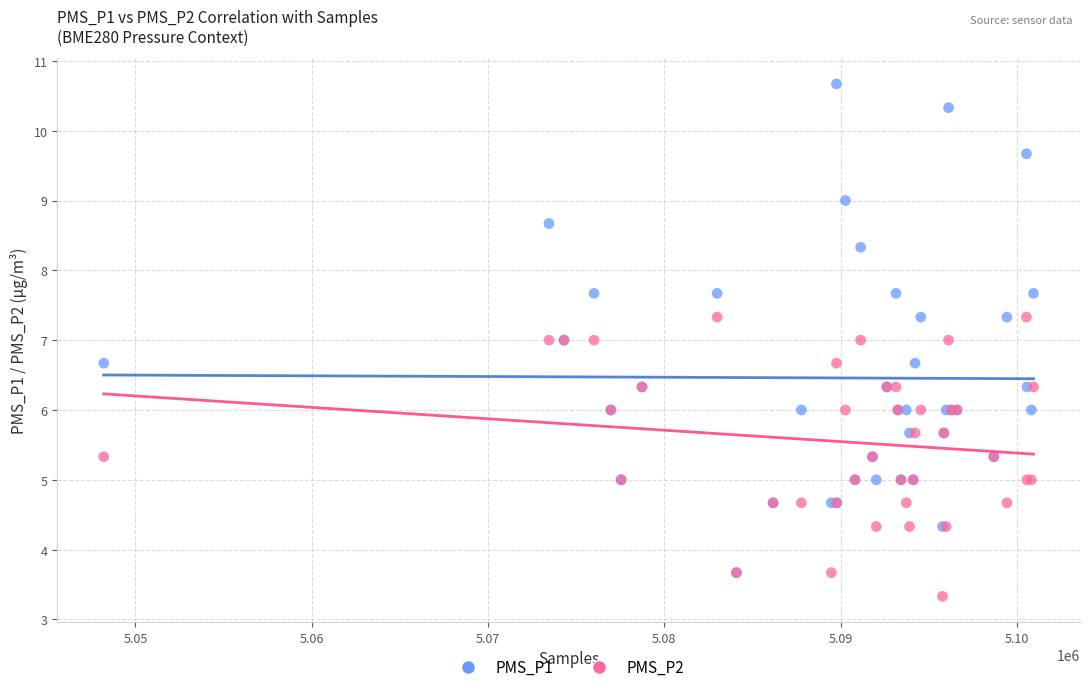

Which series has the widest spread of Y values?

PMS_P1